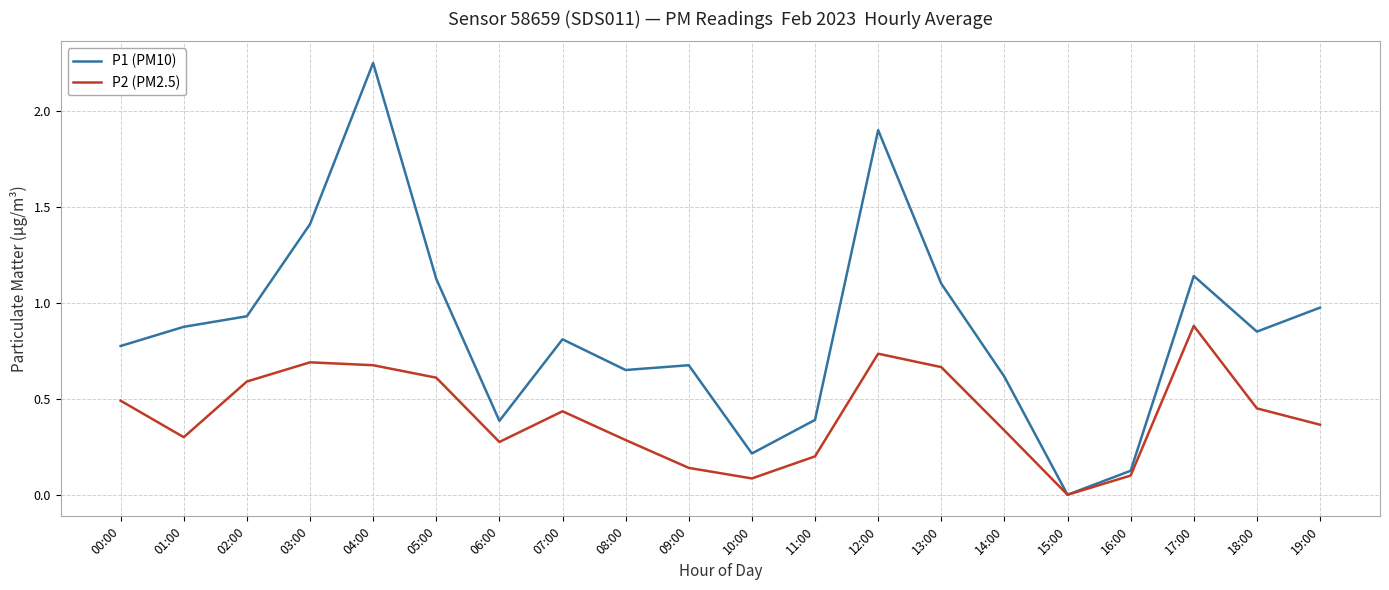

Which category has the highest value in the P1 (PM10) series?

04:00